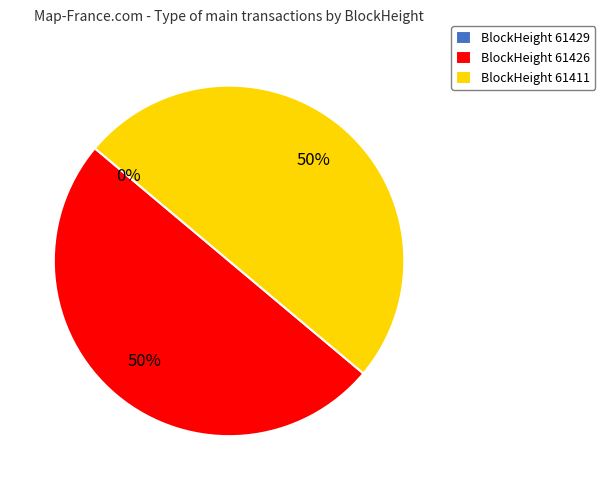

Which has a higher value, 61429 or 61411?

61411